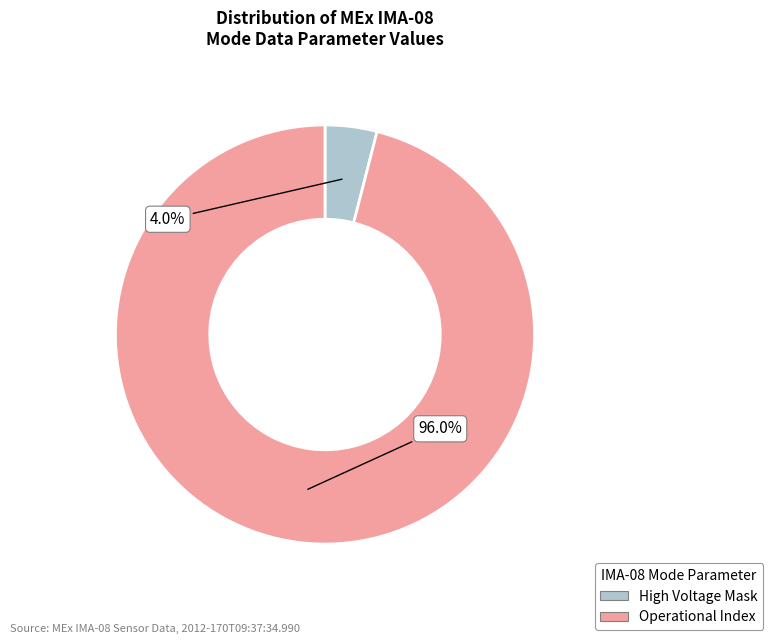

How many slices are in this pie chart?

2